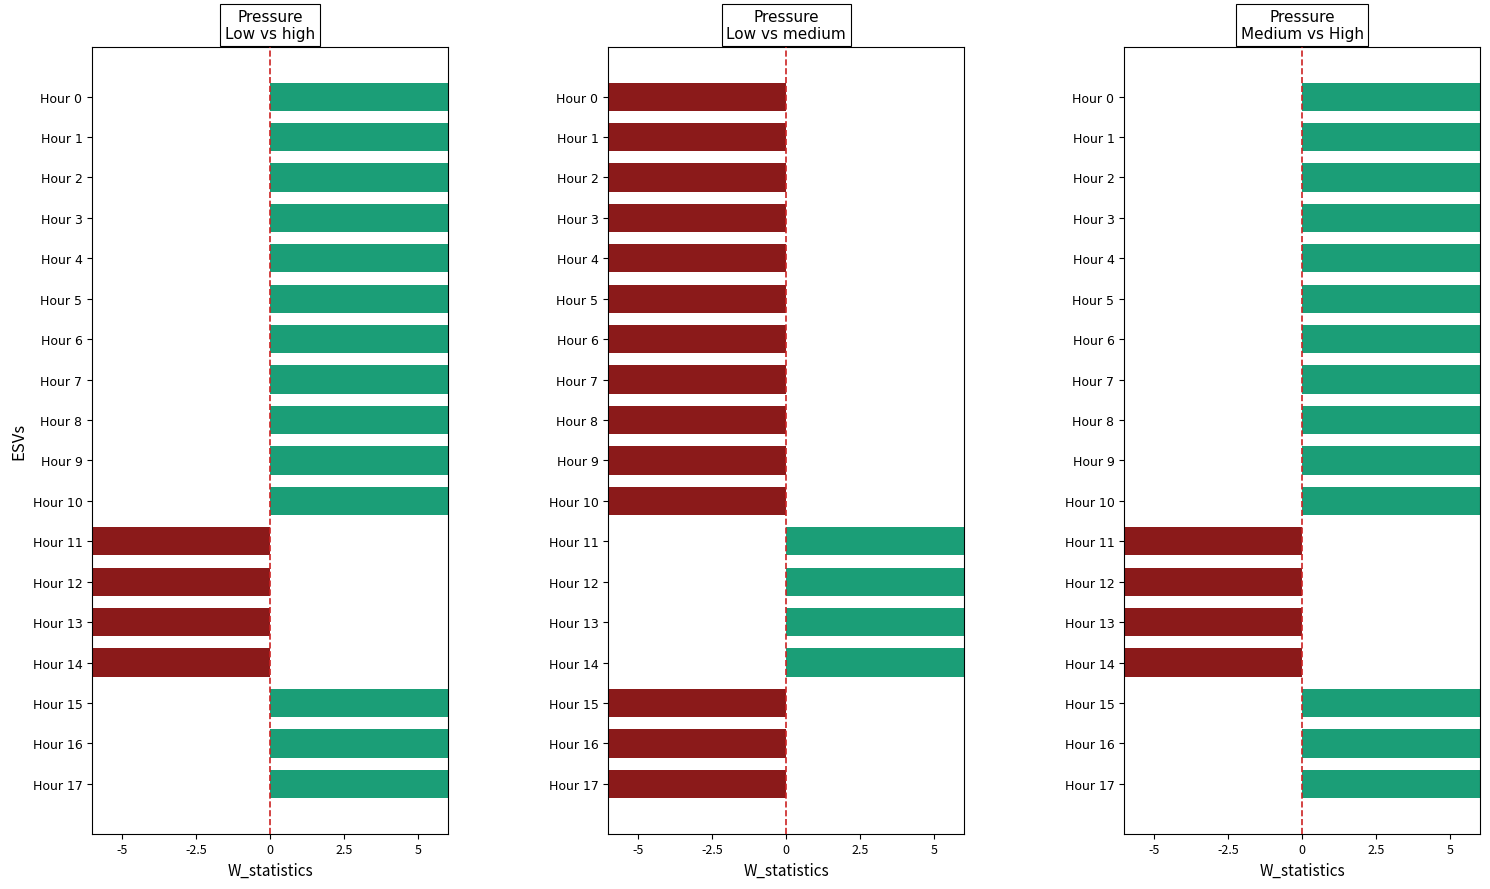

How many values are above zero?

14